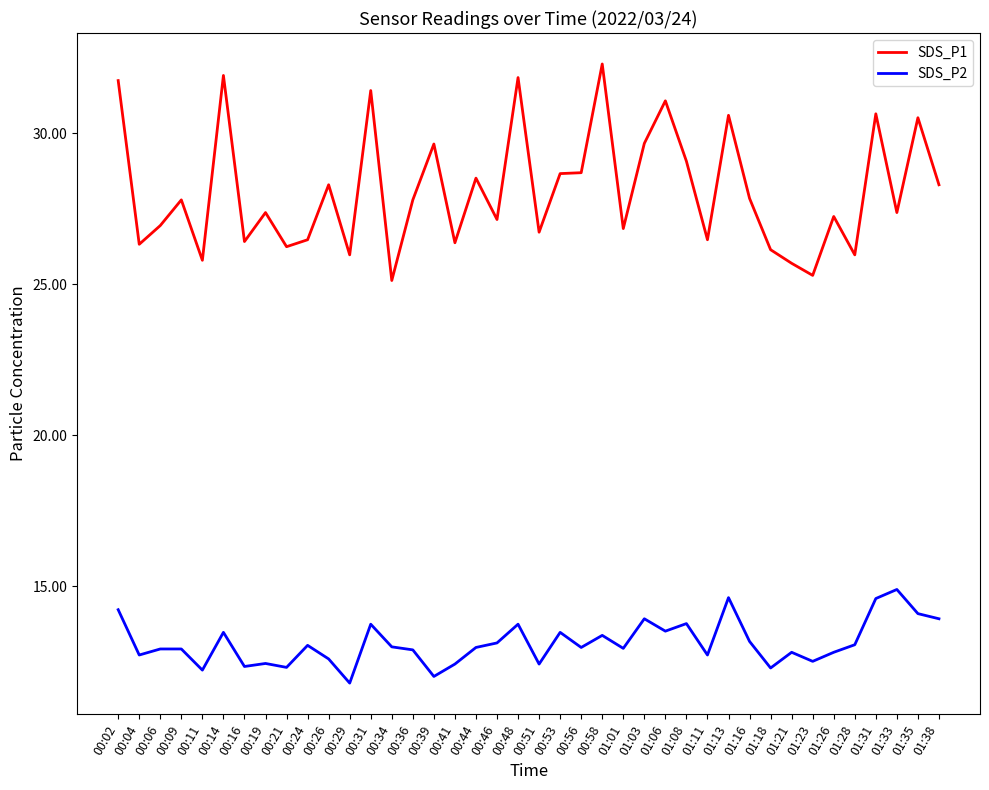

Which category has the highest value across all series?

00:58